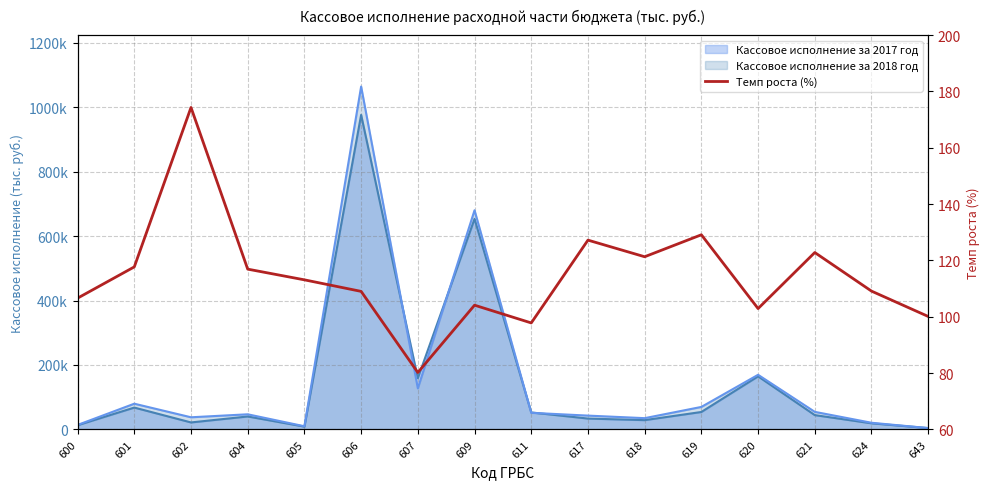

At which label is the value closest to 127?

617